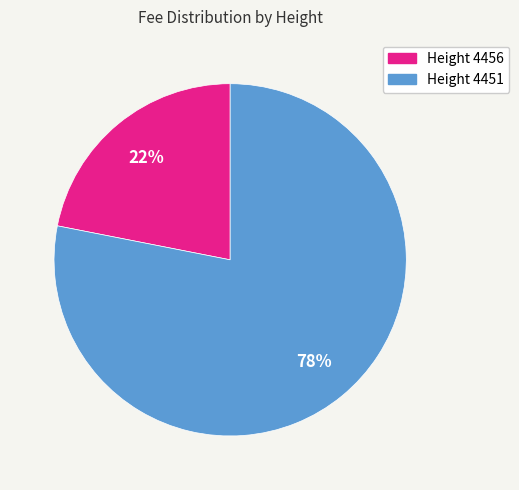

Is it true that Height 4456 is 22% of the pie?

True